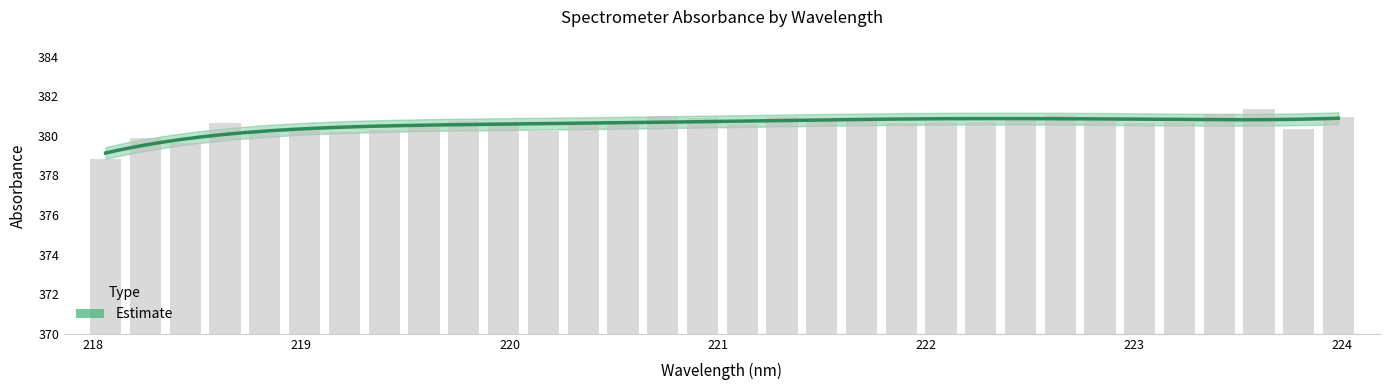

Are the bars grouped side by side (vs. stacked)?

No